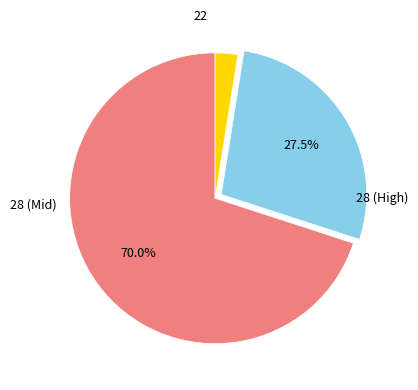

Is there any slice that represents more than half of the pie?

Yes